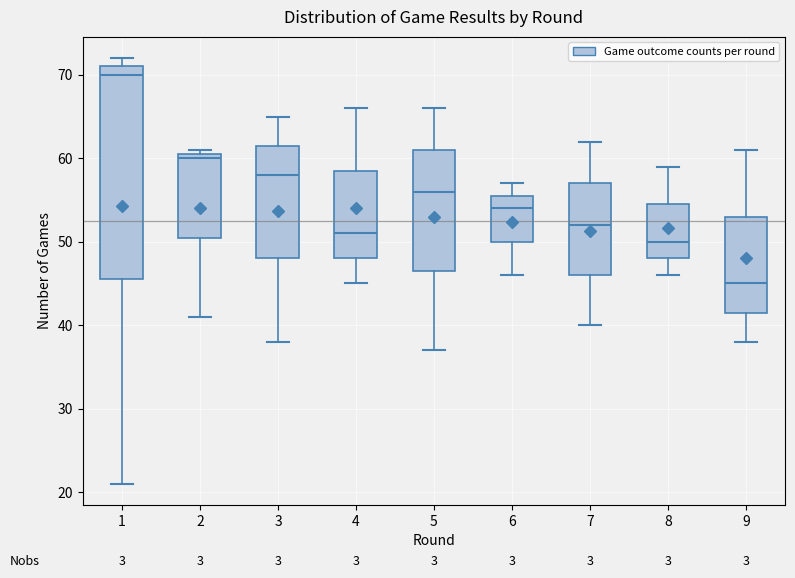

Reading left to right, transcribe this box plot: for each box, give where its median line is, the range the box spans, and where its two whiskers end, as read against the y-axis. The values are not printed on the chart, so give them approximately, as read against the axis.

1: median 70, box 46 to 71, whiskers 21 to 72
2: median 60, box 51 to 61, whiskers 41 to 61 (just above the box's upper edge)
3: median 58, box 48 to 62, whiskers 38 to 65
4: median 51, box 48 to 59, whiskers 45 to 66
5: median 56, box 47 to 61, whiskers 37 to 66
6: median 54, box 50 to 56, whiskers 46 to 57
7: median 52, box 46 to 57, whiskers 40 to 62
8: median 50, box 48 to 55, whiskers 46 to 59
9: median 45, box 42 to 53, whiskers 38 to 61